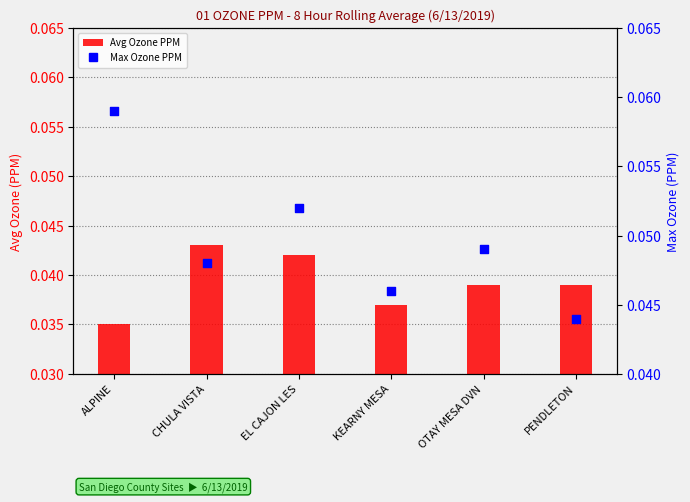

At which category is the sum across all series the highest?

ALPINE